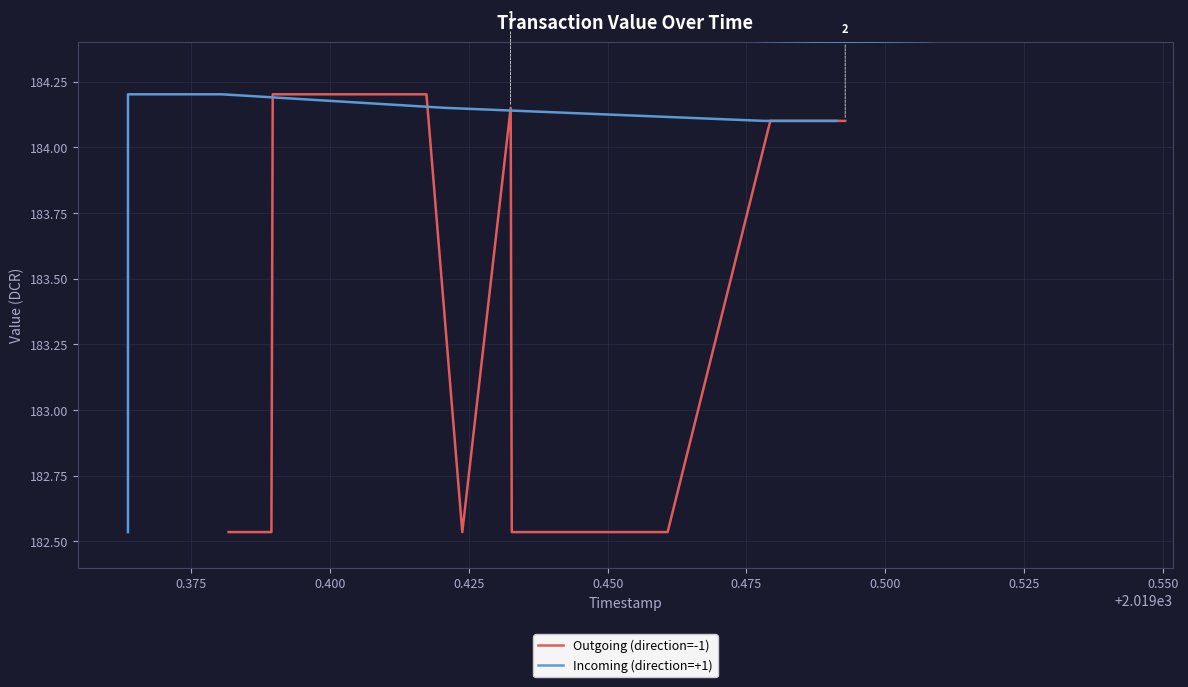

What is the highest value of the Incoming (direction=+1) series?

184.2